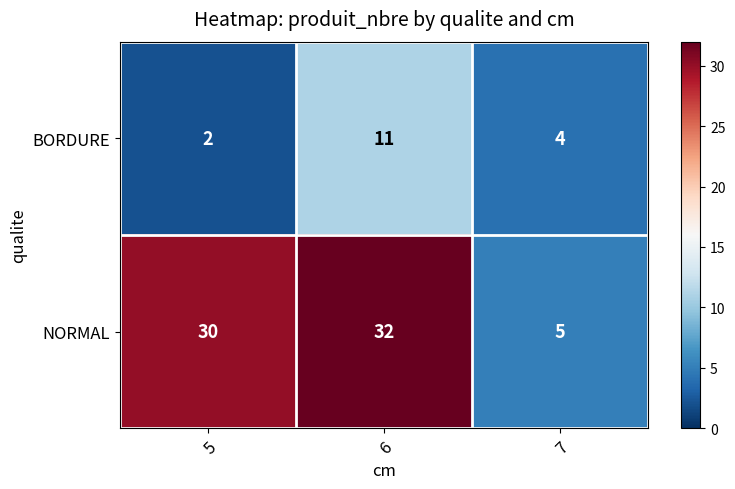

Which series has the largest total across all categories?

NORMAL